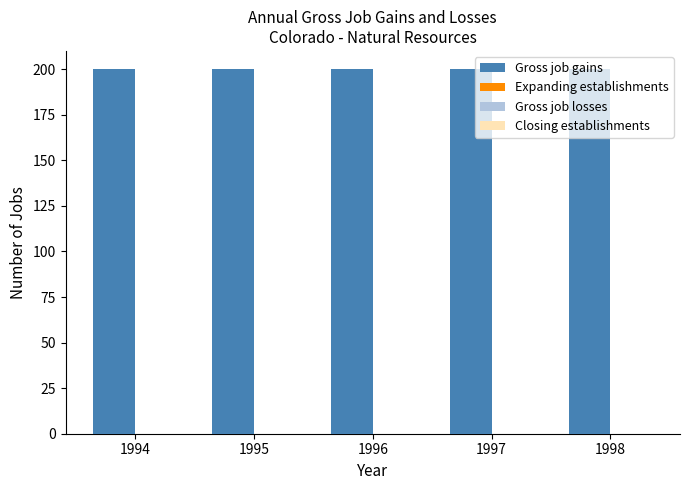

At 1997, list the series in order from largest to smallest.

Gross job gains, Expanding establishments, Gross job losses, Closing establishments